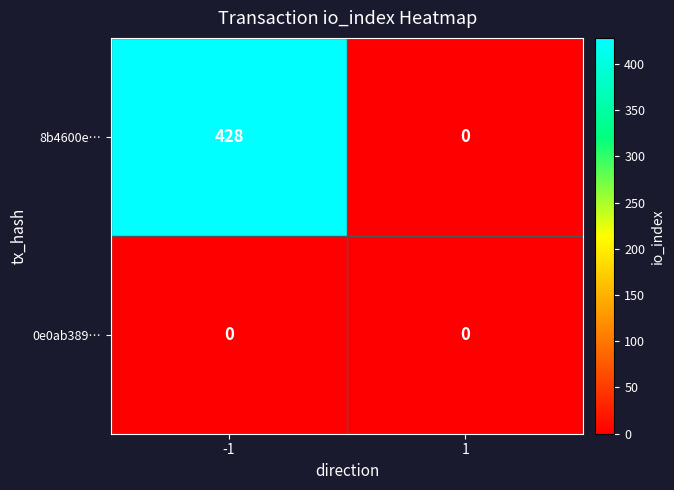

The value of 8b4600e… at -1 is 124. True or false?

False